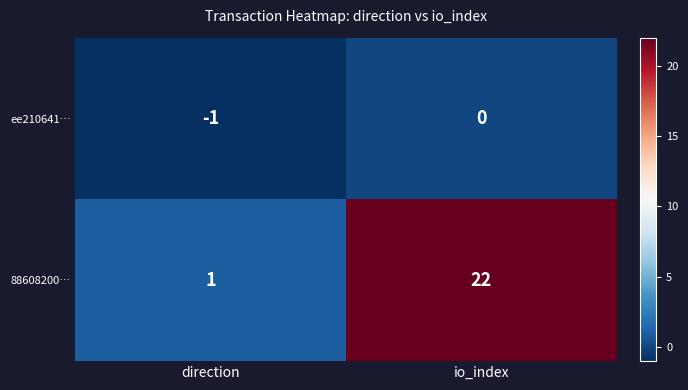

Count the number of categories in the chart.

2